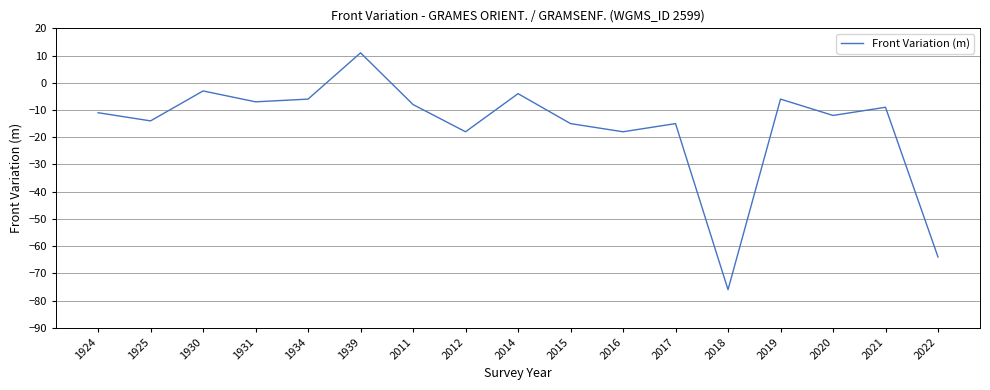

Reading right to left, what are all the values shown in this chart?

2022=-64	2021=-9	2020=-12	2019=-6	2018=-76	2017=-15	2016=-18	2015=-15	2014=-4	2012=-18	2011=-8	1939=11	1934=-6	1931=-7	1930=-3	1925=-14	1924=-11